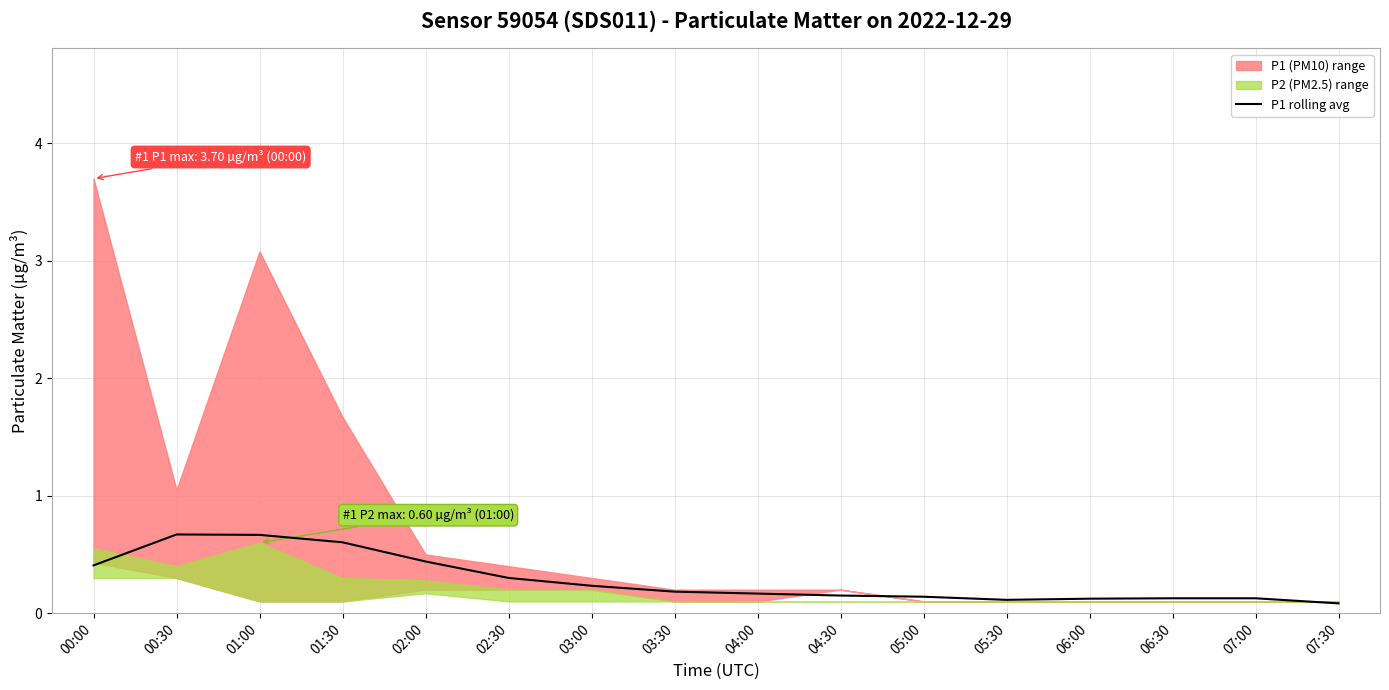

List the labels in order of value, largest first.

00:30, 01:00, 01:30, 02:00, 00:00, 02:30, 03:00, 03:30, 04:00, 04:30, 05:00, 06:30, 07:00, 06:00, 05:30, 07:30